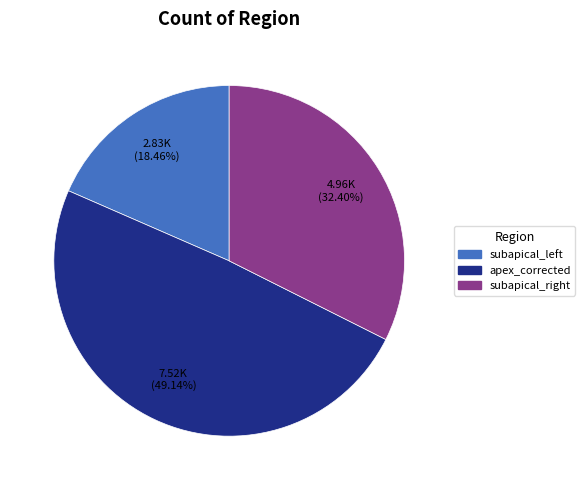

Does any single category account for the majority?

No